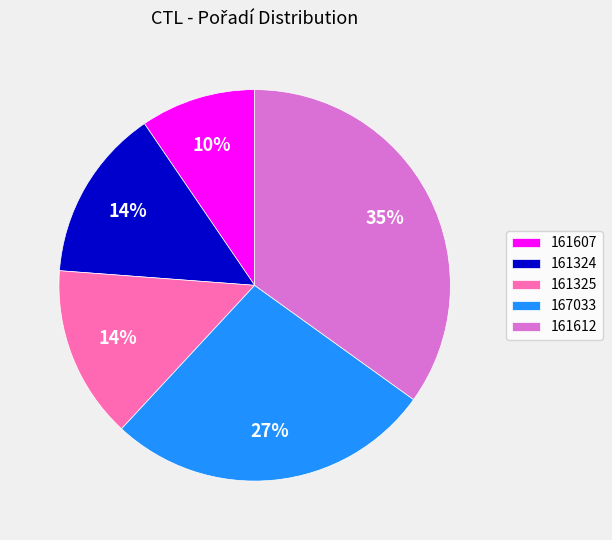

Is there a majority slice in this chart?

No